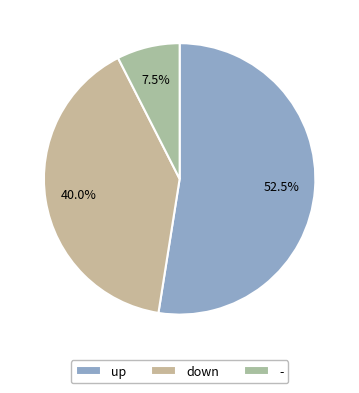

How many segments does this pie chart have?

3